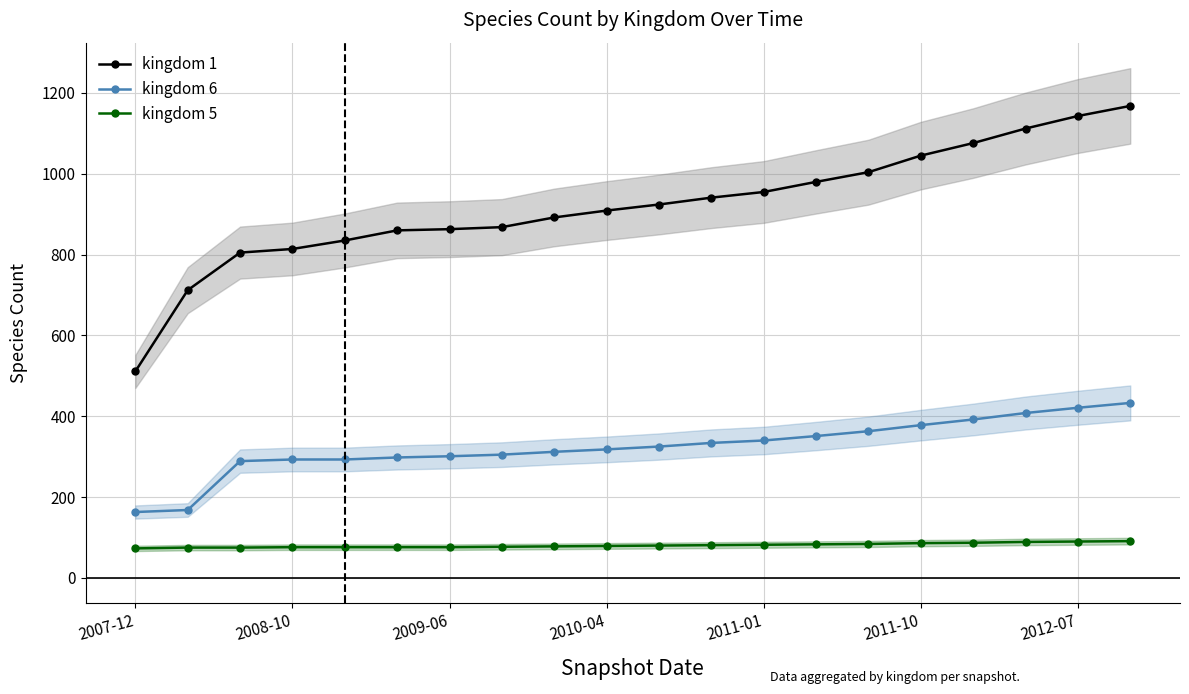

Rank the series by their maximum value, from highest to lowest.

kingdom 1, kingdom 6, kingdom 5